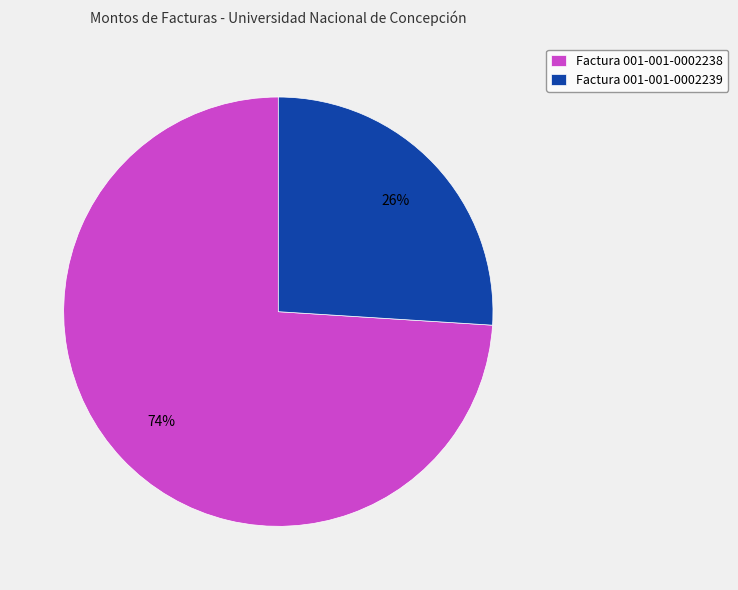

Which category accounts for the majority?

Factura 001-001-0002238